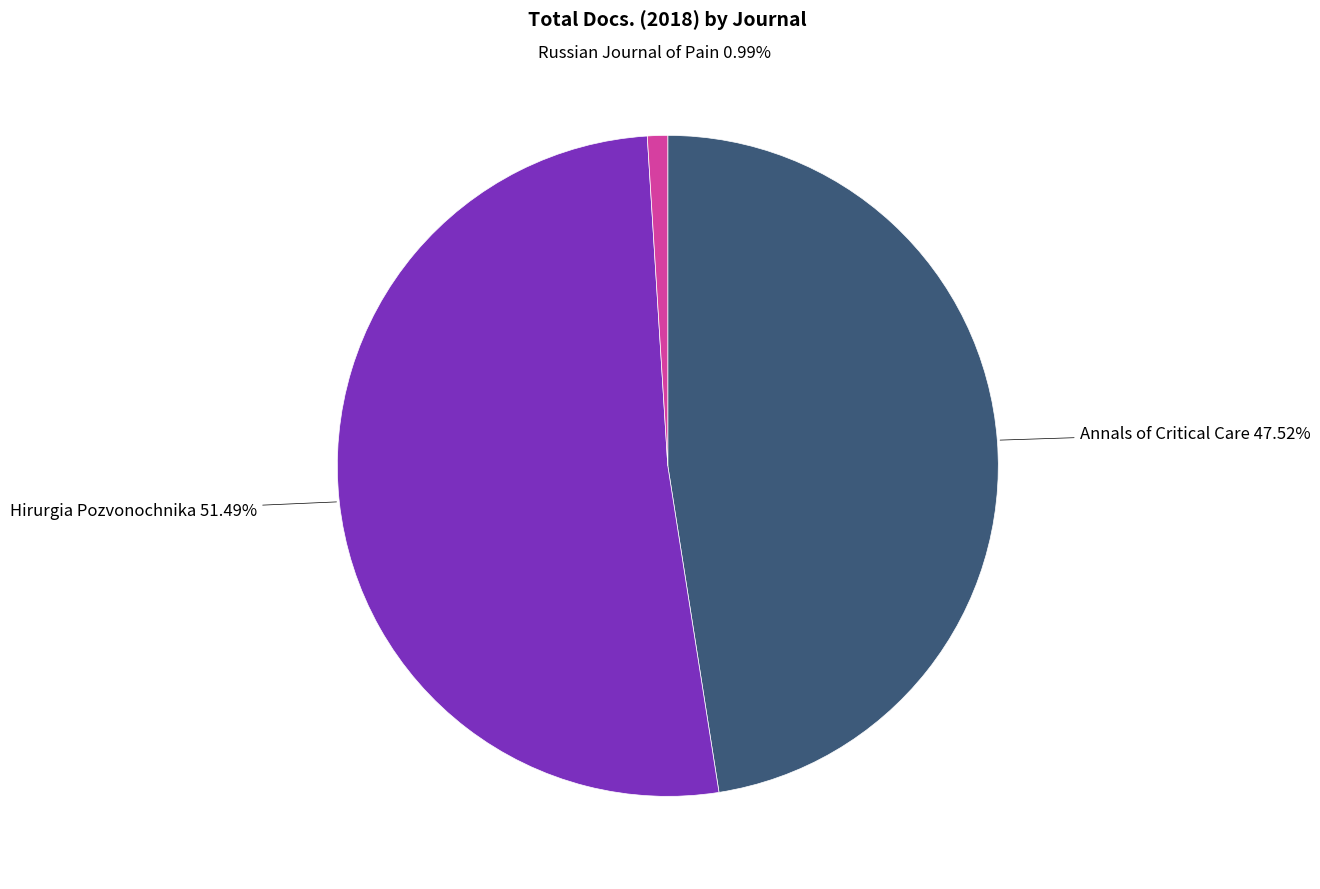

Is there any slice that represents more than half of the pie?

Yes